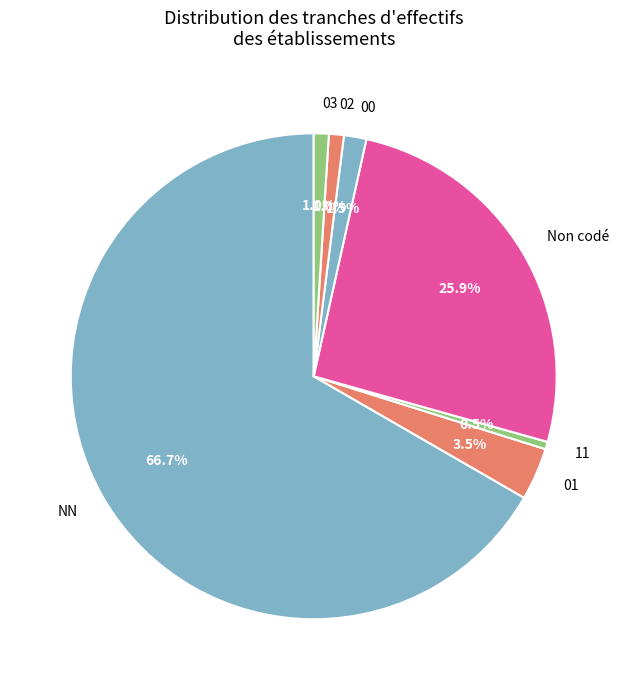

To the nearest percent, what percentage of the pie is 03?

1%